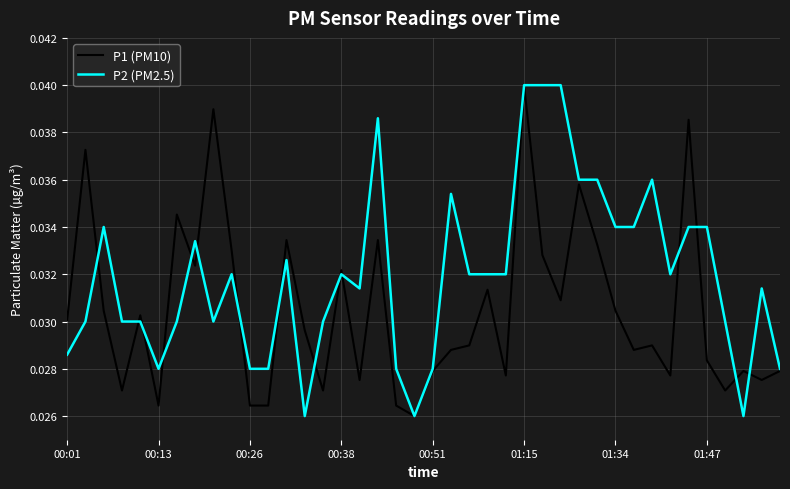

List the series in order of their overall mean, highest first.

P2 (PM2.5), P1 (PM10)